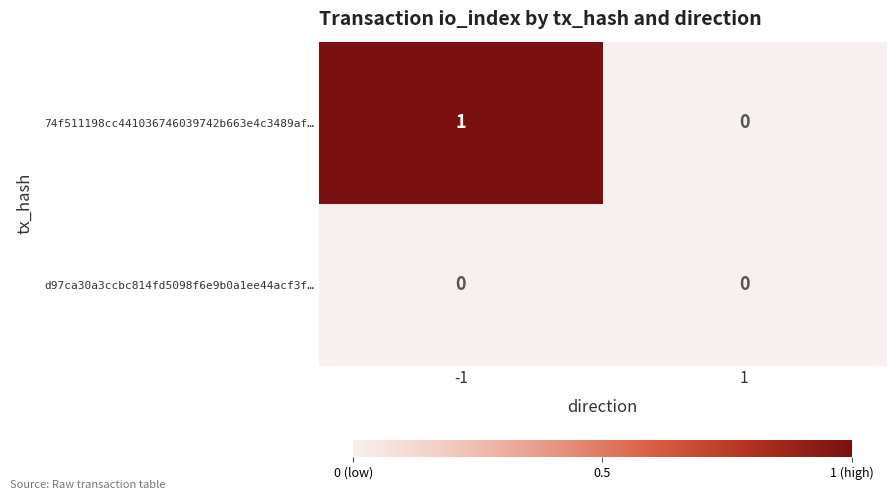

Is it true that d97ca30a3ccbc814fd5098f6e9b0a1ee44acf3f… equals 0 at 1?

True